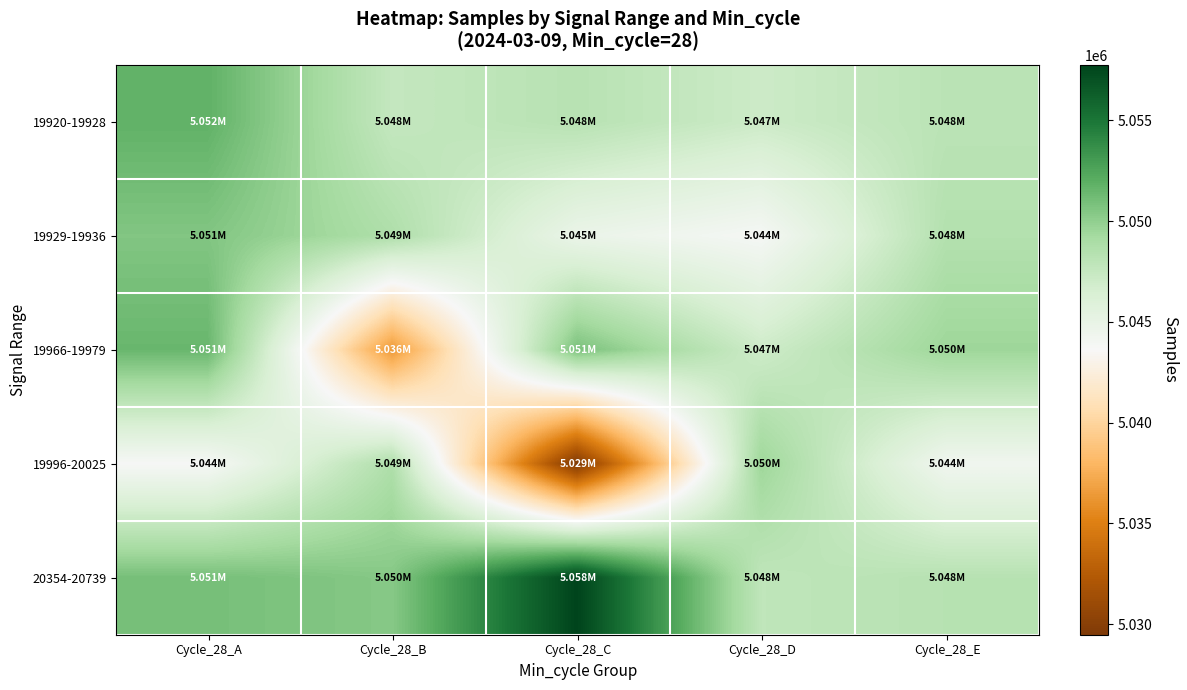

Count the number of categories in the chart.

5